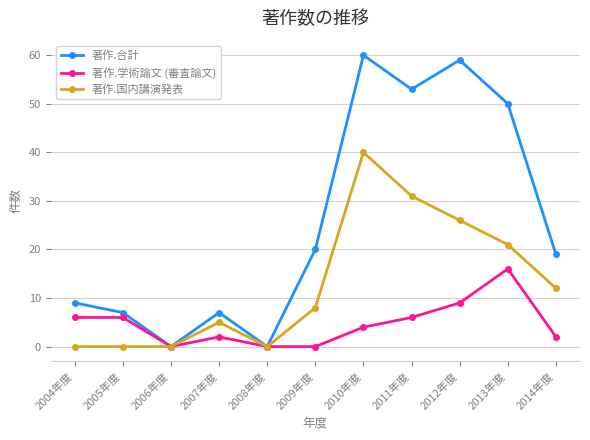

The value of 著作.学術論文 (審査論文) at 2005年度 is 6. True or false?

True